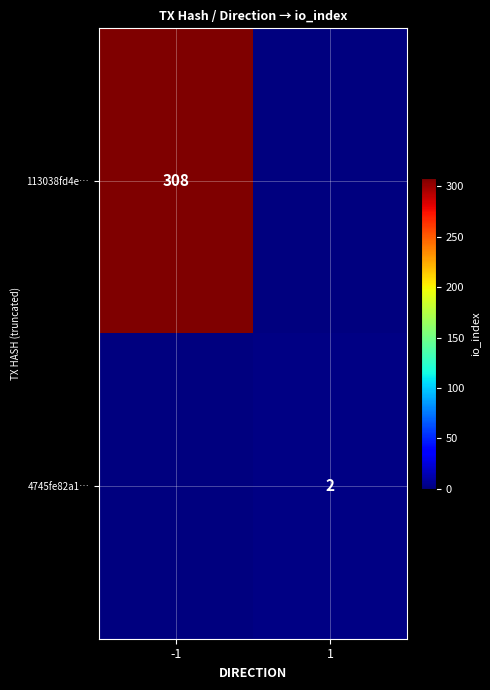

The 4745fe82a1… series shows 2 at 1. True or false?

True